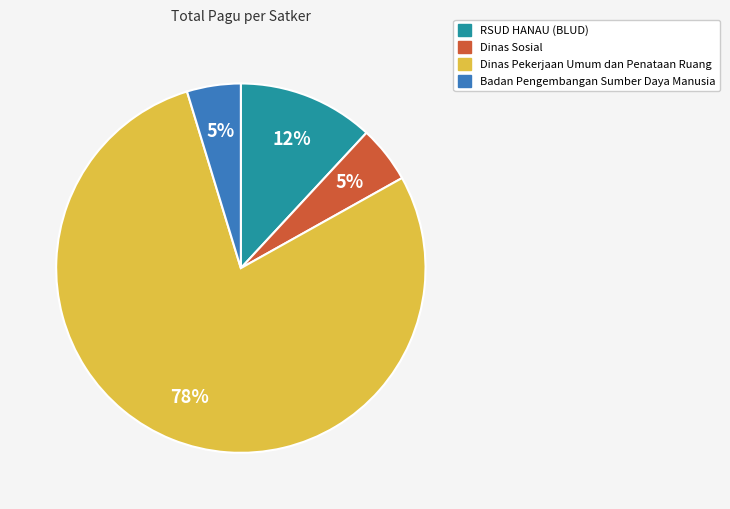

To the nearest percent, what is the average slice percentage?

25%